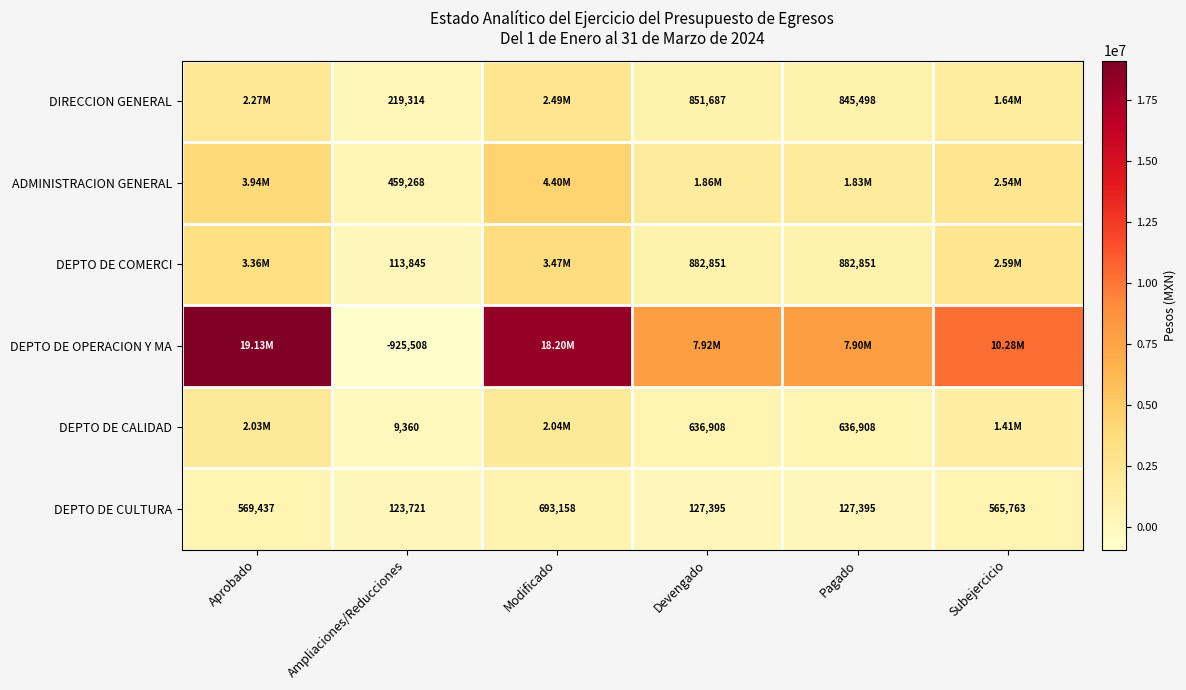

Which category has the highest value in the DEPTO DE CULTURA series?

Modificado